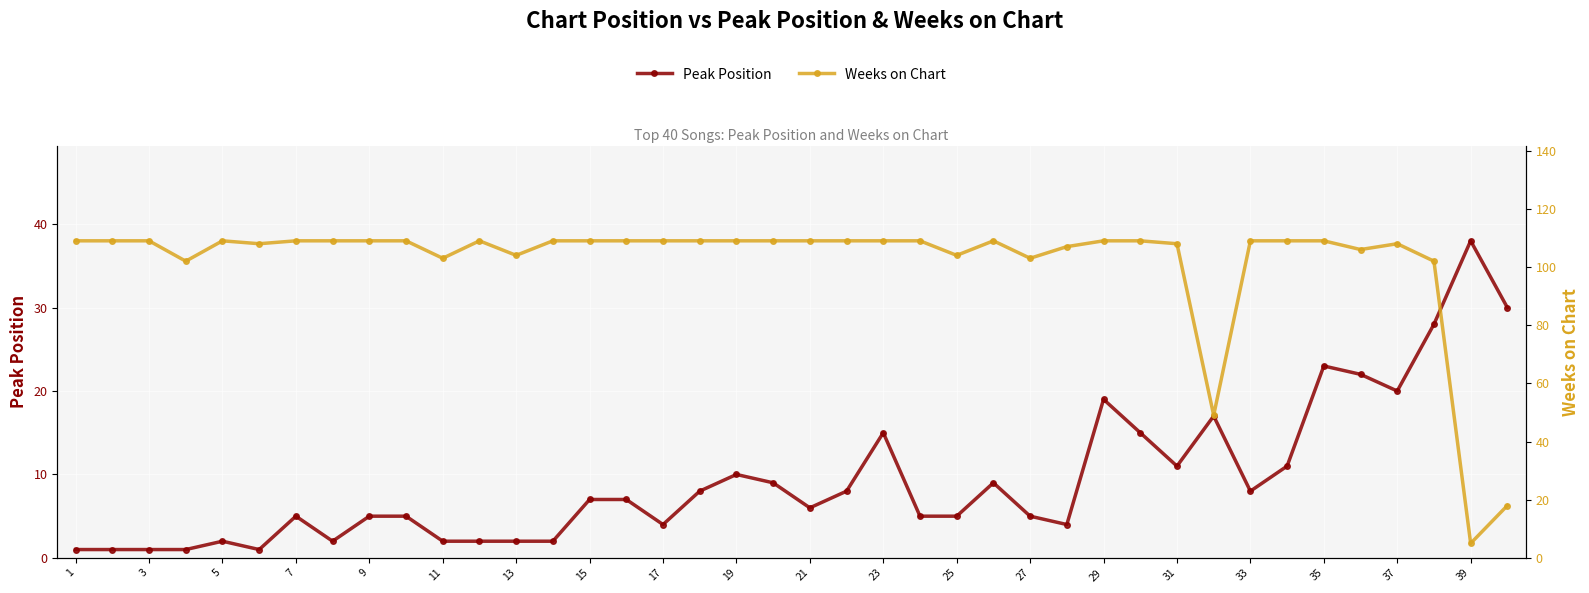

What is the minimum value for Peak Position?

1